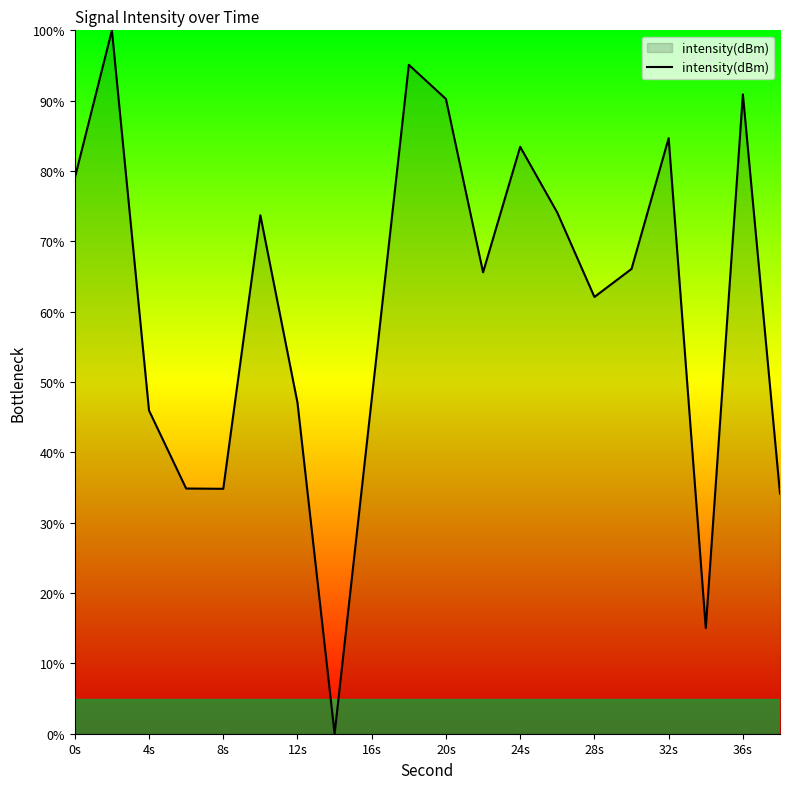

How many interior local peaks (higher than both neighbors) does the data have?

6